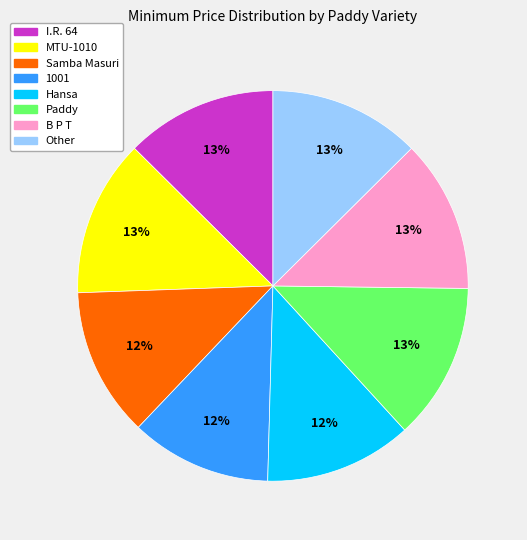

Combined, do Samba Masuri and 1001 account for over 50%?

No